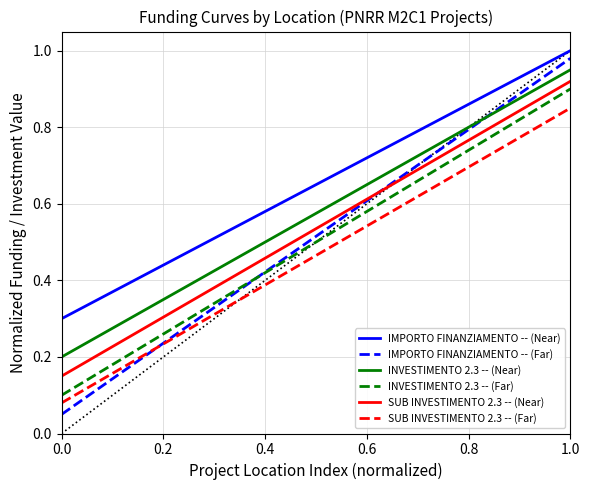

True or false: SUB INVESTIMENTO 2.3 -- (Far) and SUB INVESTIMENTO 2.3 -- (Near) intersect in this chart.

False